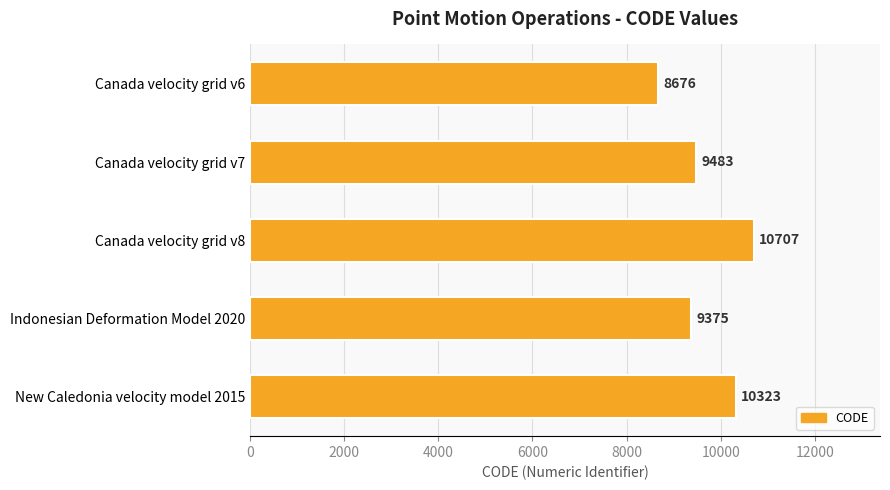

The chart shows a value of 9483 at Canada velocity grid v7. True or false?

True